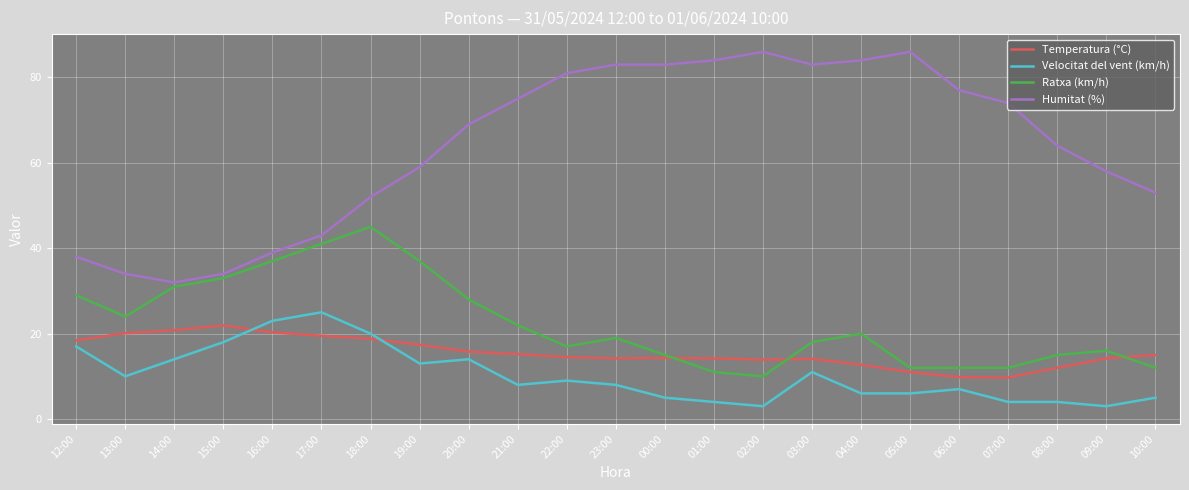

What is the smallest value displayed?

3.0